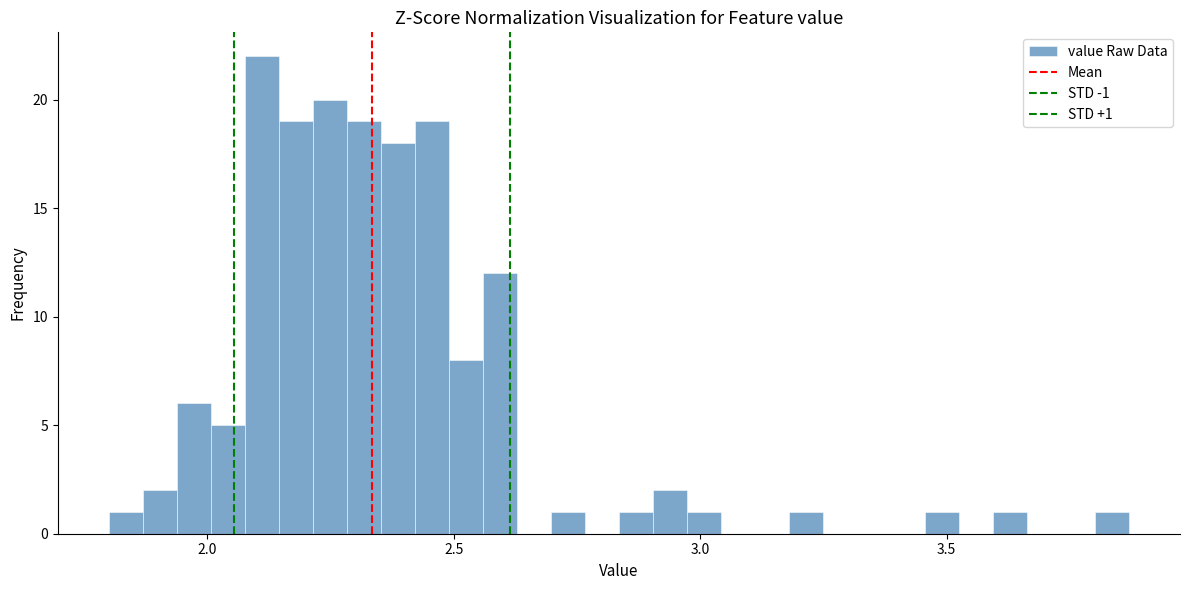

Around what value on the x-axis is the tallest bar? Give the approximate position of its centre, as read against the axis.

2.10